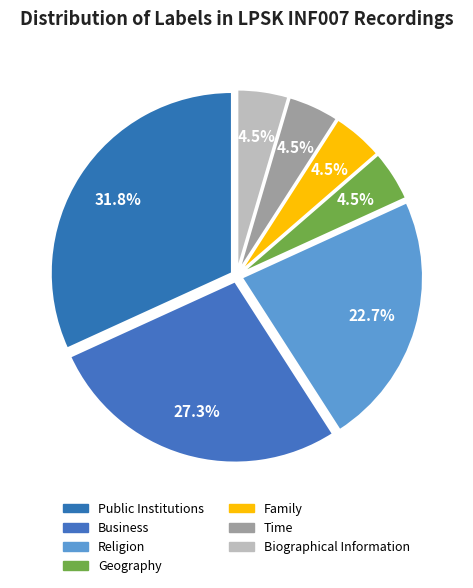

What is the ratio of the value at Family to the value at Time?

1.0